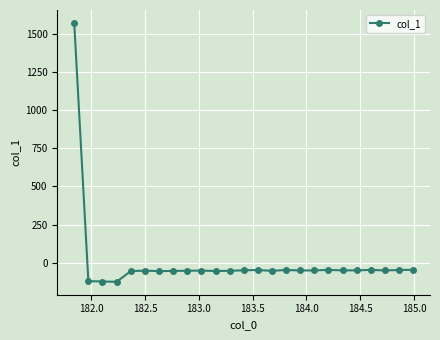

What is the value of the 25th point from the left?

-47.2